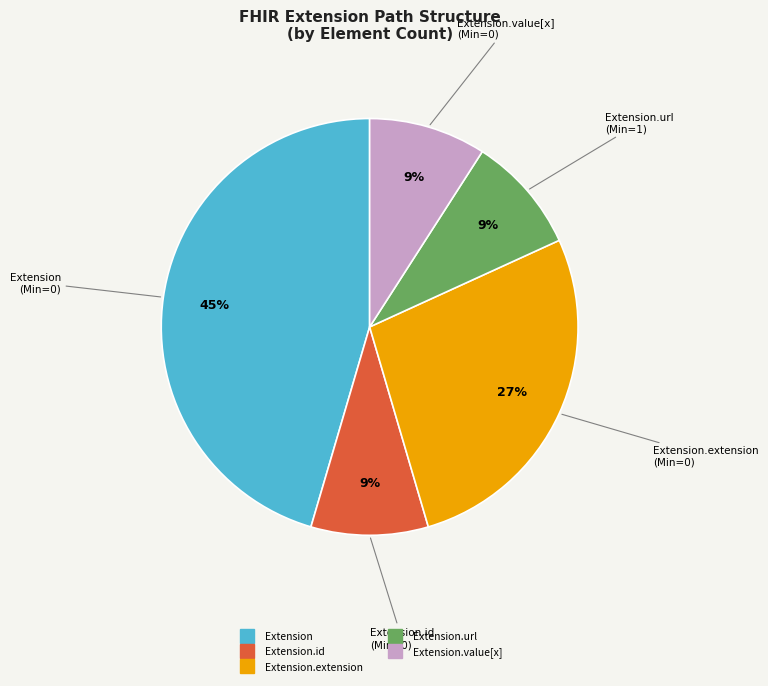

To the nearest percent, what is the average slice percentage?

20%